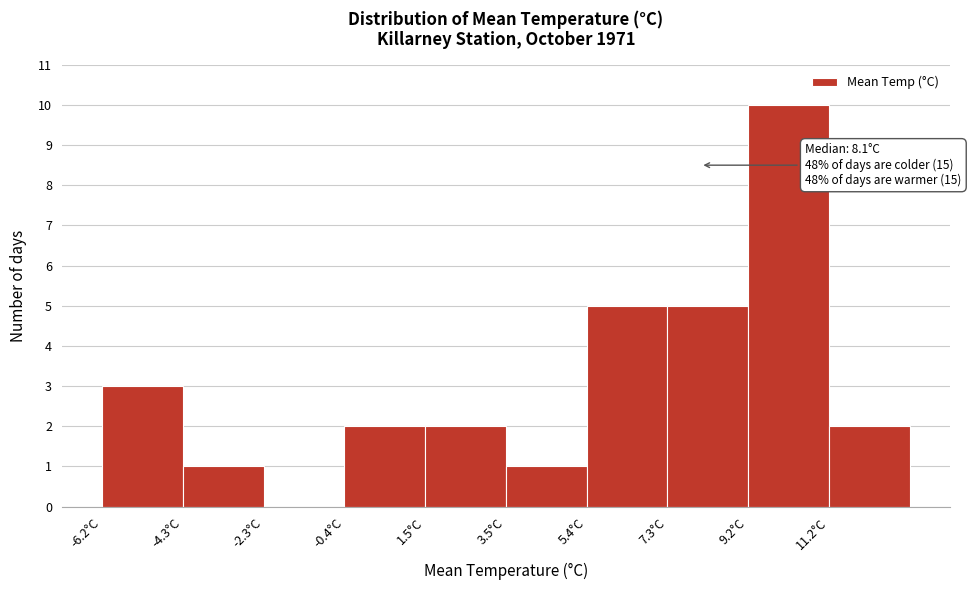

Over which range of the x-axis is the bar tallest?

9.2 to 11.2